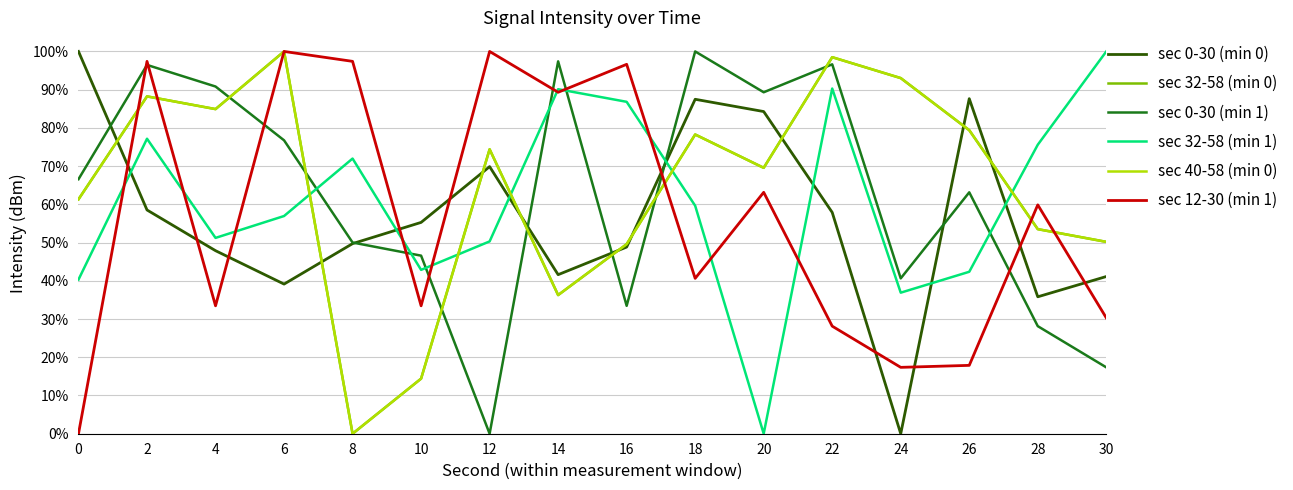

How many lines are shown in the chart?

6